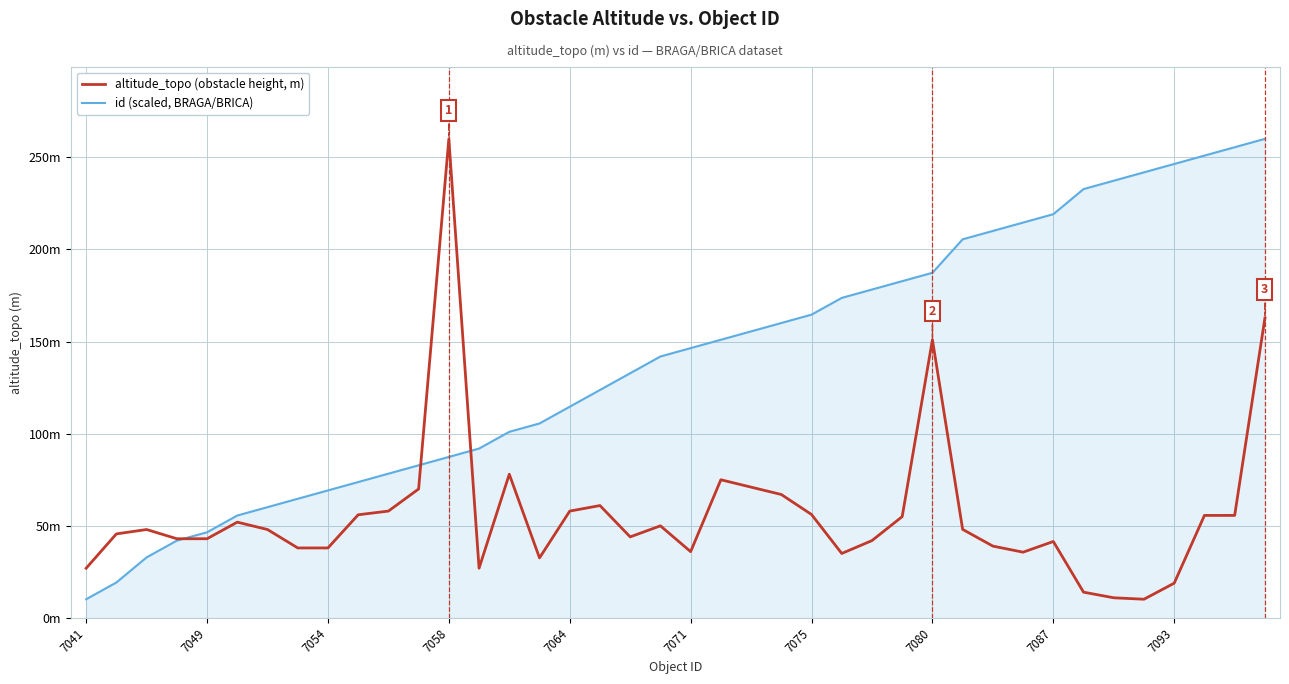

What are all the series names shown in the legend?

altitude_topo (obstacle height, m), id (scaled, BRAGA/BRICA)